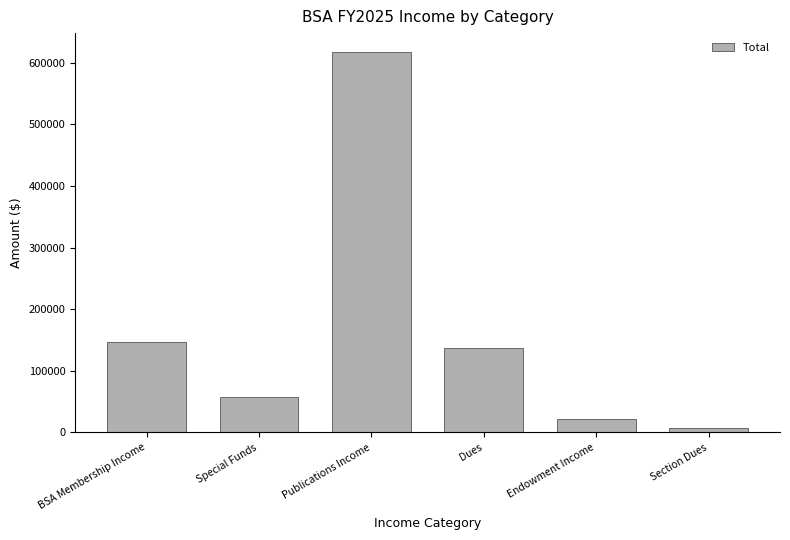

Is it true that the value at Publications Income is 617000?

True